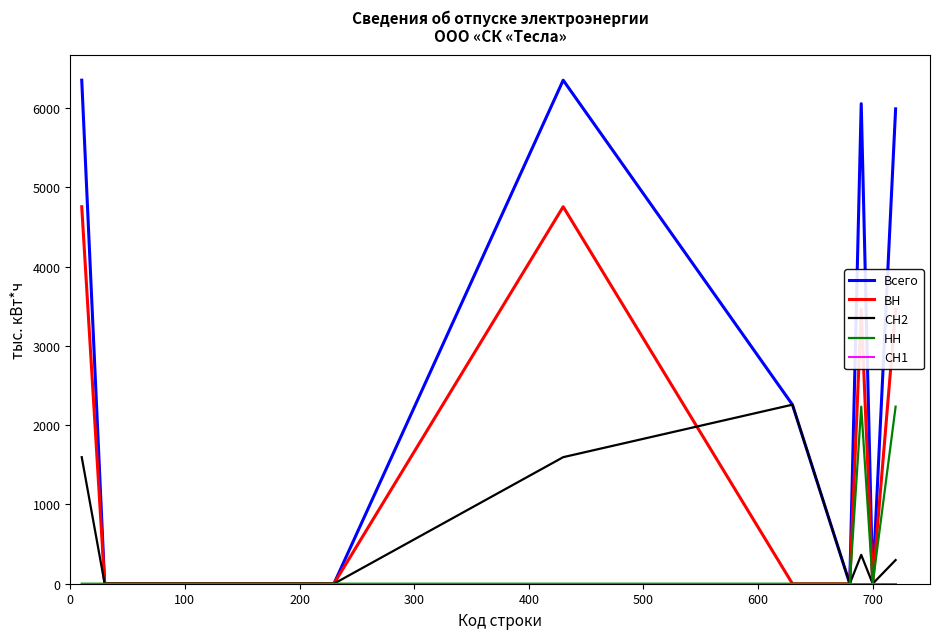

Which series has the largest total across all categories?

Всего